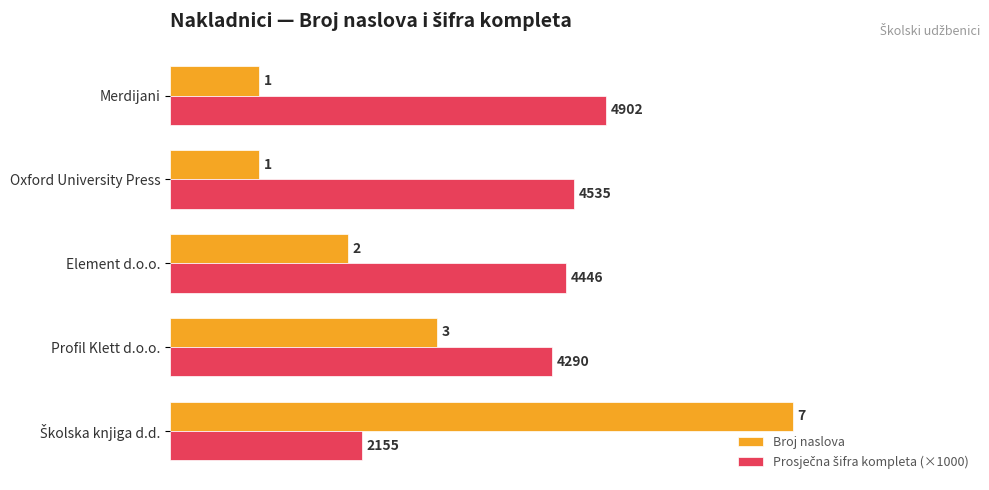

How many series are shown in this chart?

2